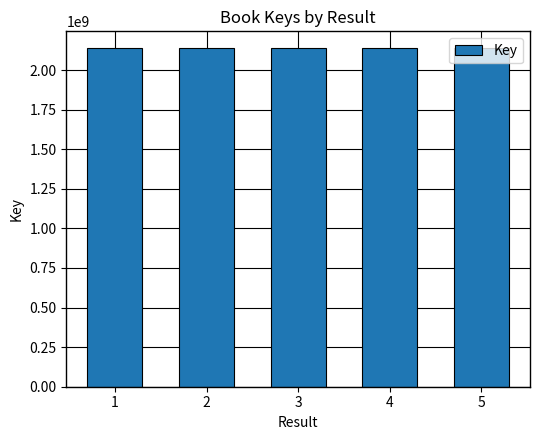

What is the smallest value displayed?

2137651827